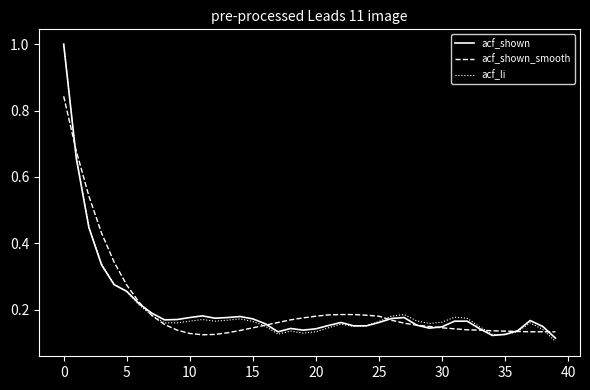

What is the greatest value displayed?

1.0